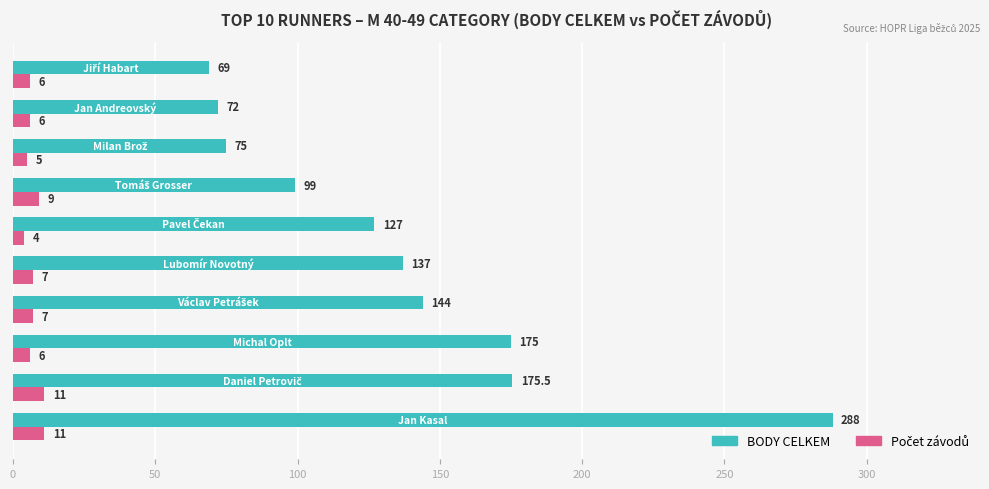

Count the number of categories in the chart.

10